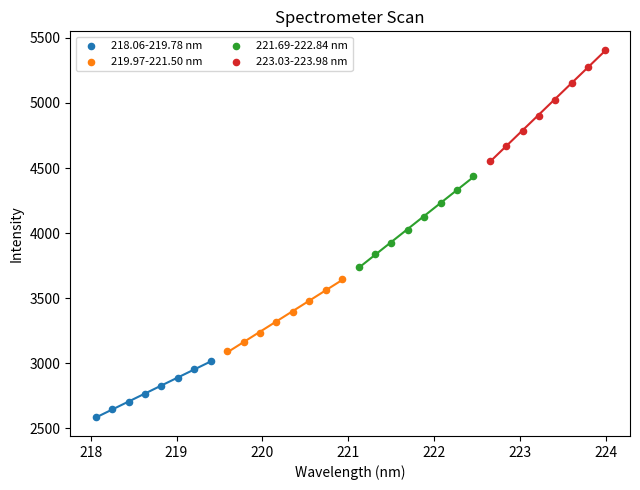

Which series reaches the maximum Y coordinate?

223.03-223.98 nm